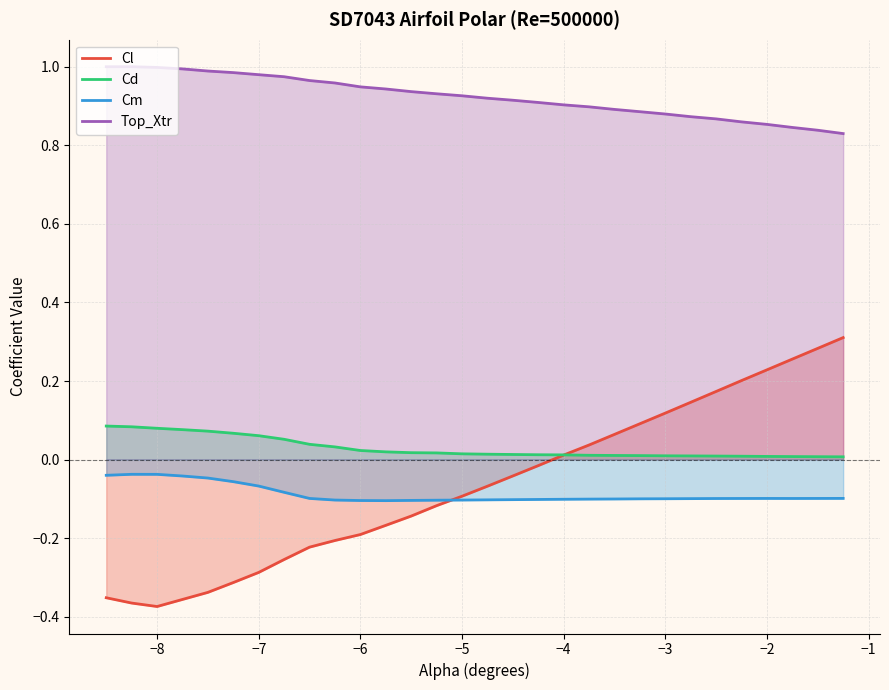

What are all the series names shown in the legend?

Cl, Cd, Cm, Top_Xtr